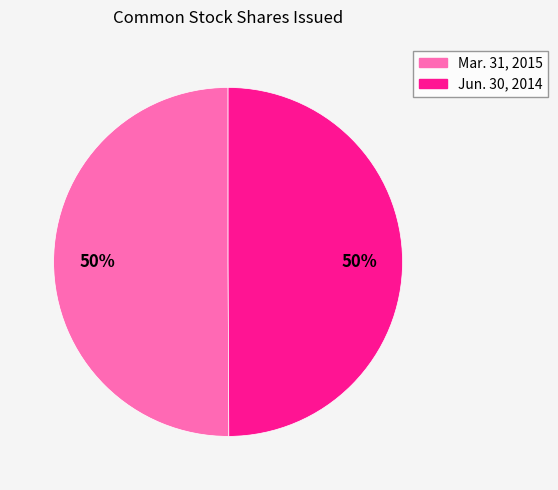

To the nearest percent, what portion does Mar. 31, 2015 represent?

50%